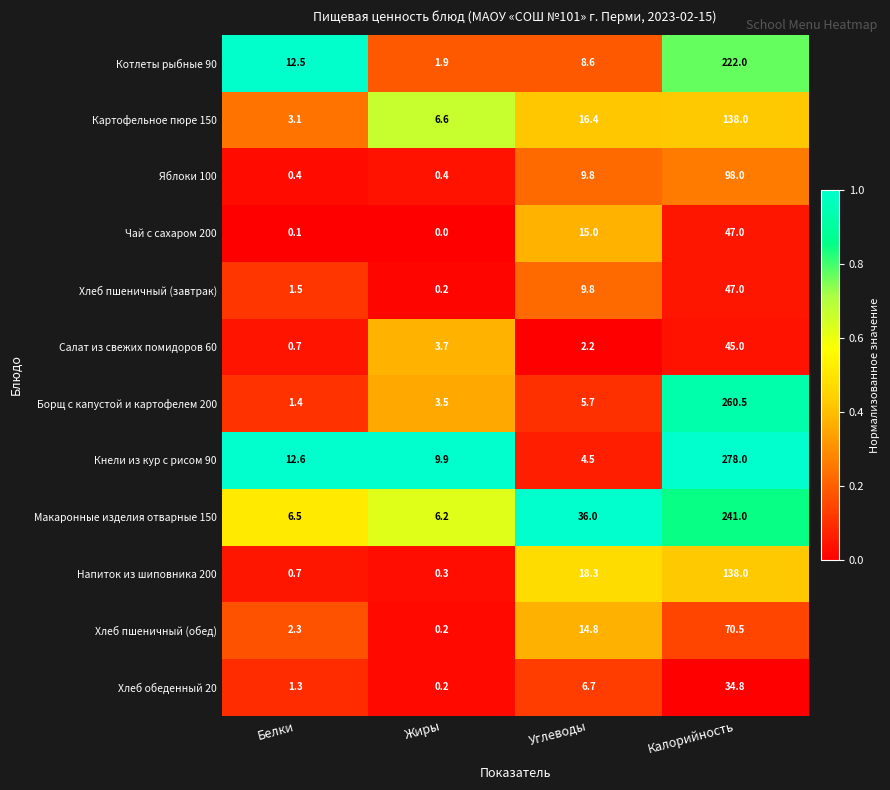

Which series has the widest spread of values?

Кнели из кур с рисом 90